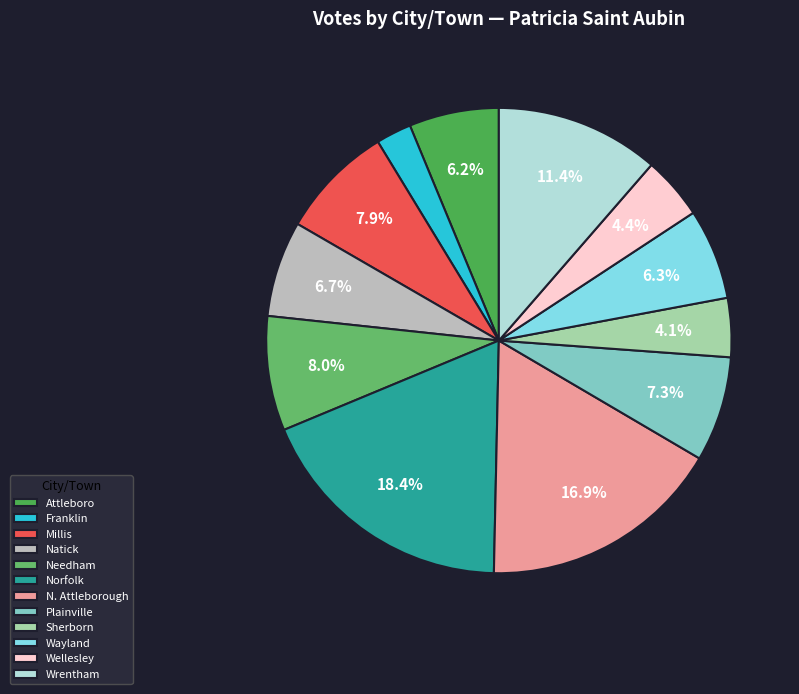

Which slice is the smallest?

Franklin